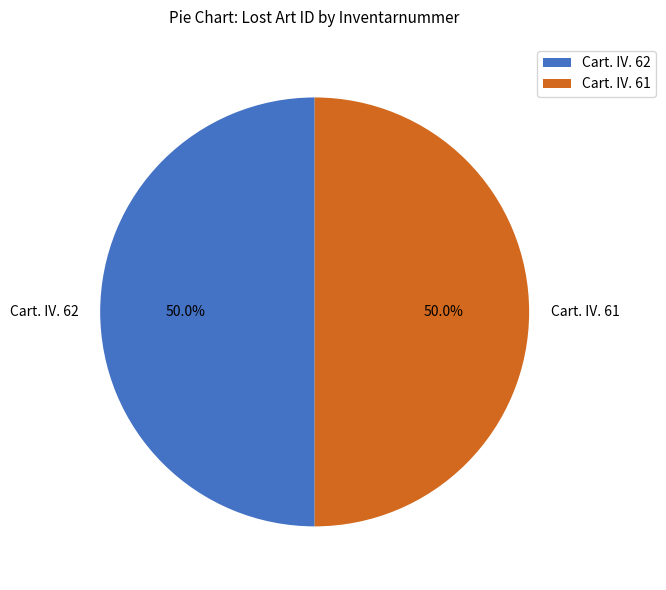

True or false: Cart. IV. 61 accounts for 50% of the total.

True